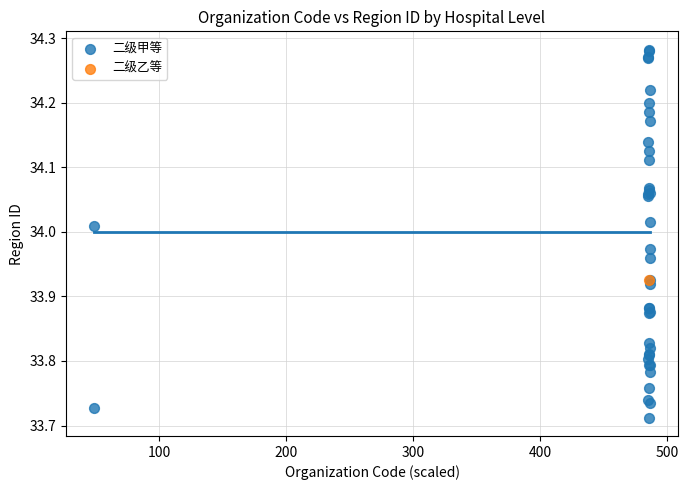

What are all the series names shown in the legend?

二级甲等, 二级乙等